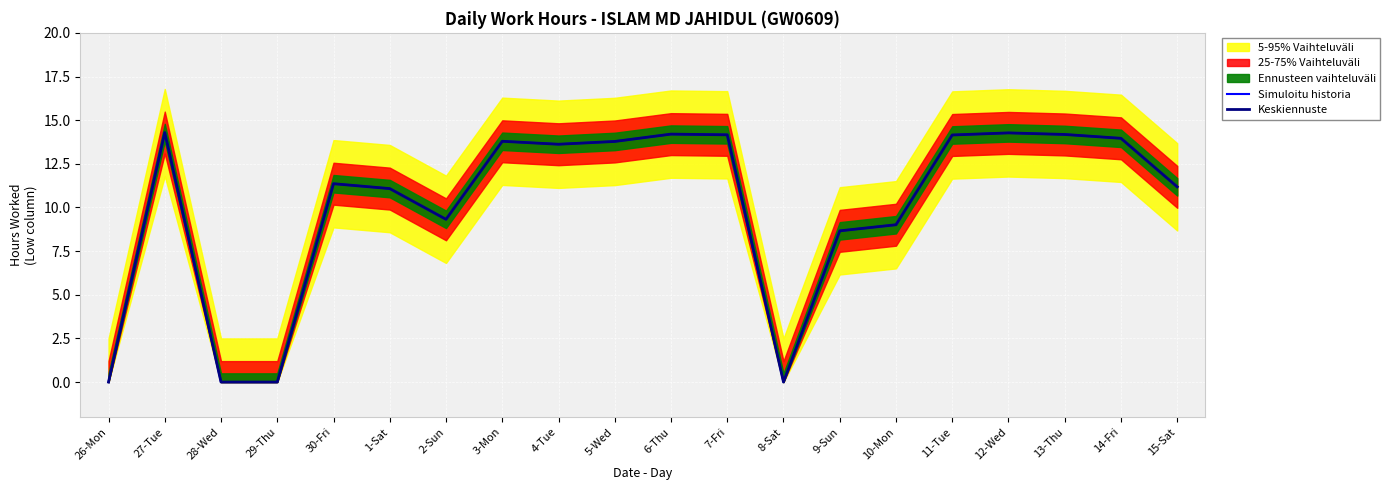

At how many categories does at least one series exceed 7?

16